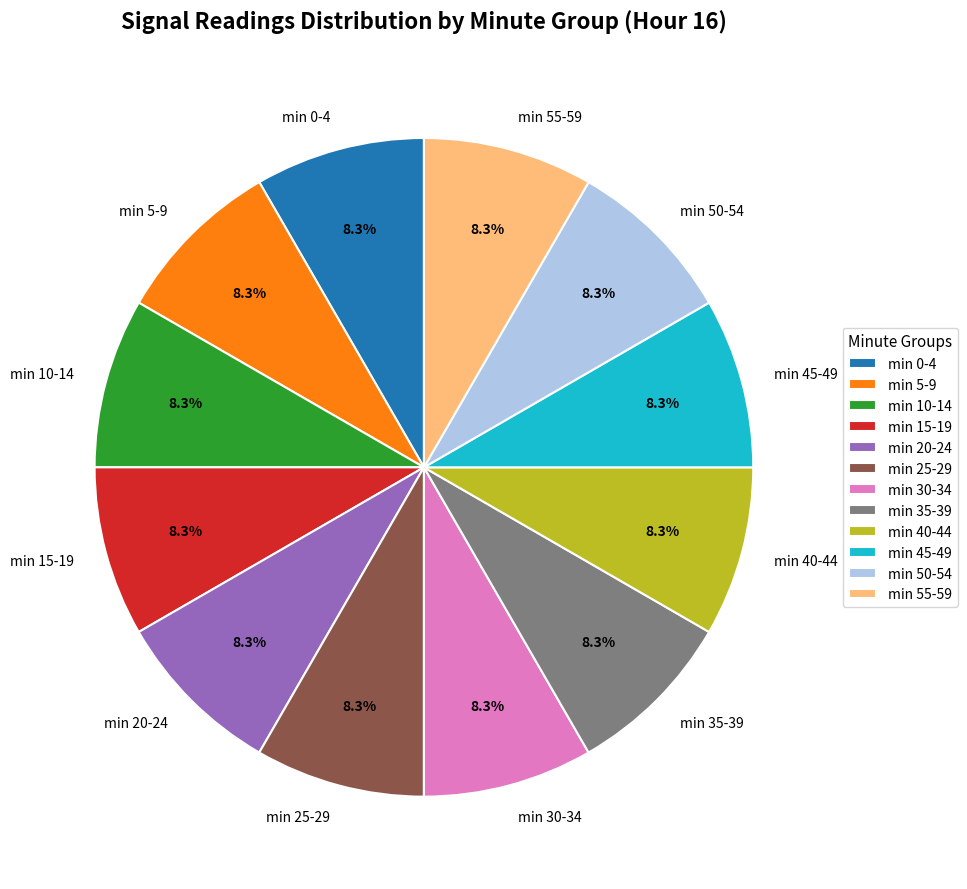

Does any single category account for the majority?

No